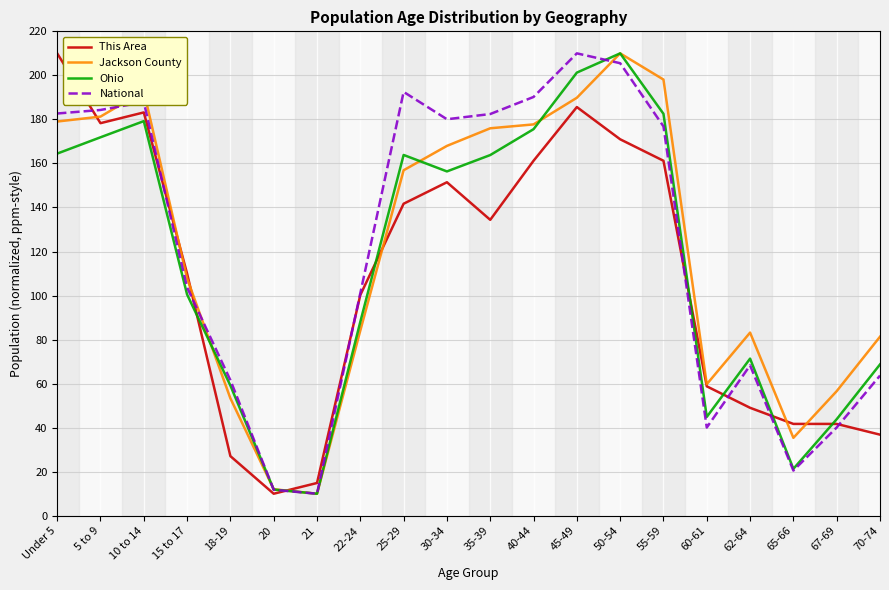

How many values in the This Area series exceed 134?

10